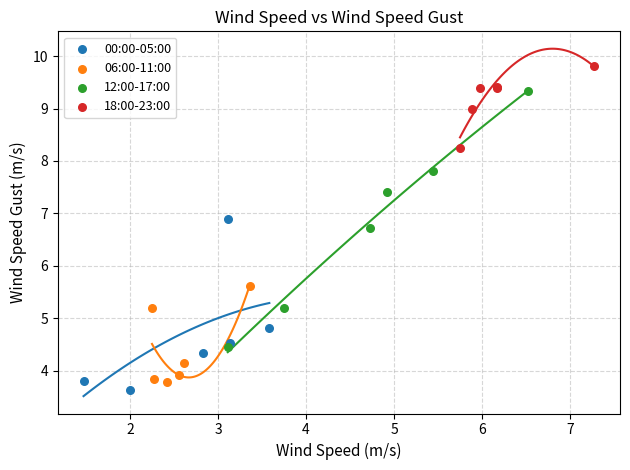

Which series reaches the maximum Y coordinate?

18:00-23:00